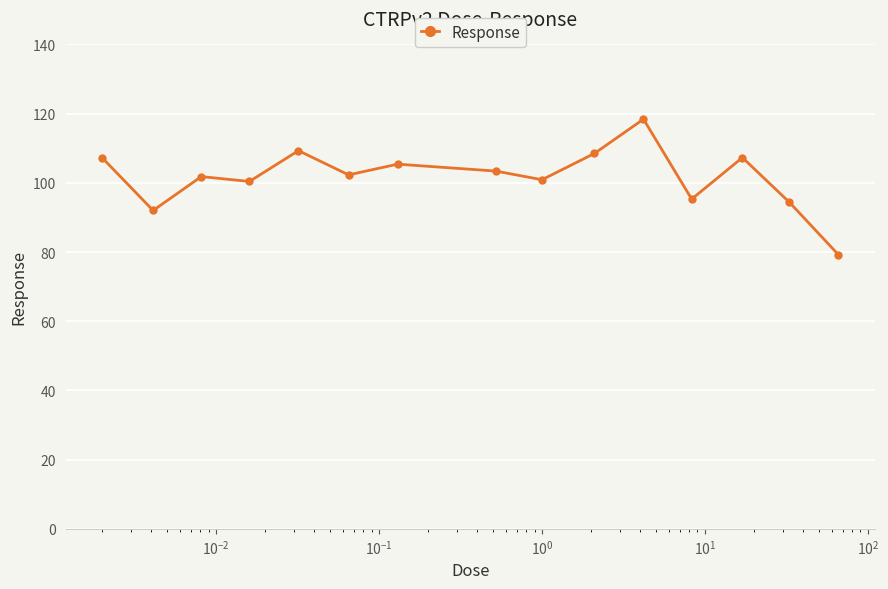

What is the value of the 9th point from the left?

100.9